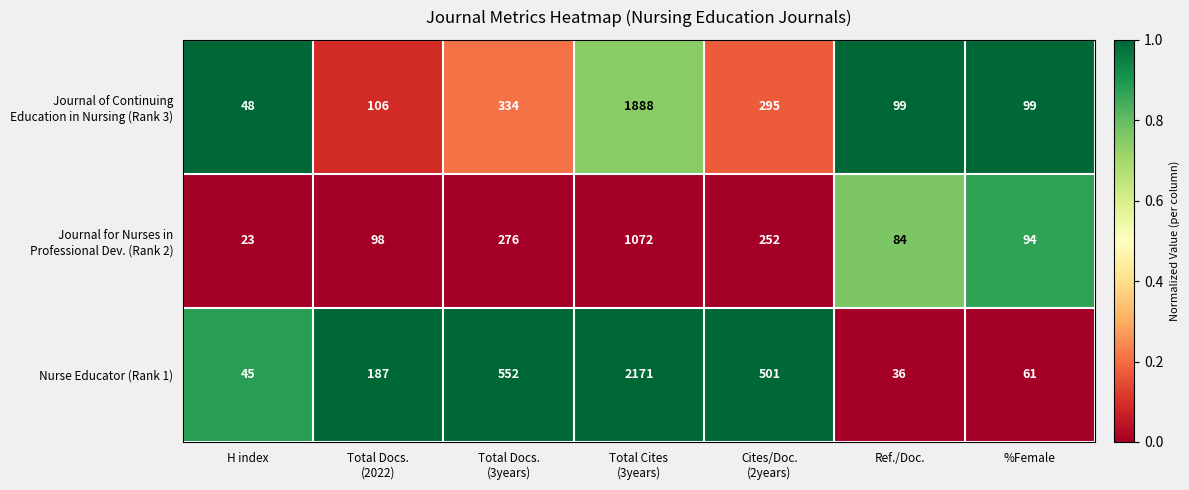

At which category does the chart reach its minimum across all series?

H index